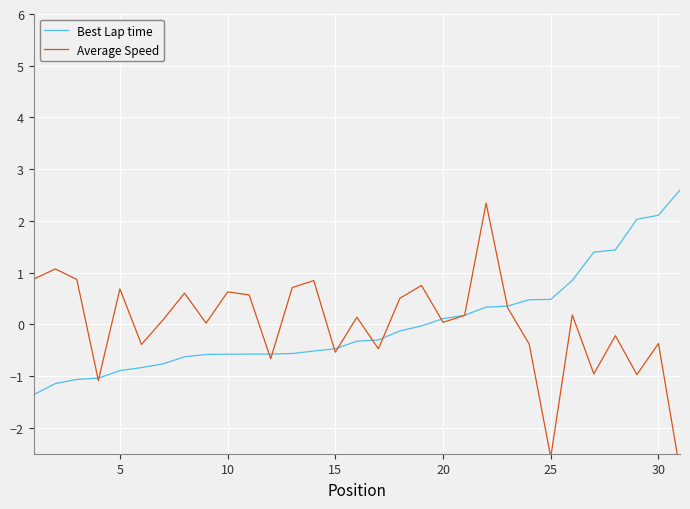

How many categories are shown in the chart?

31